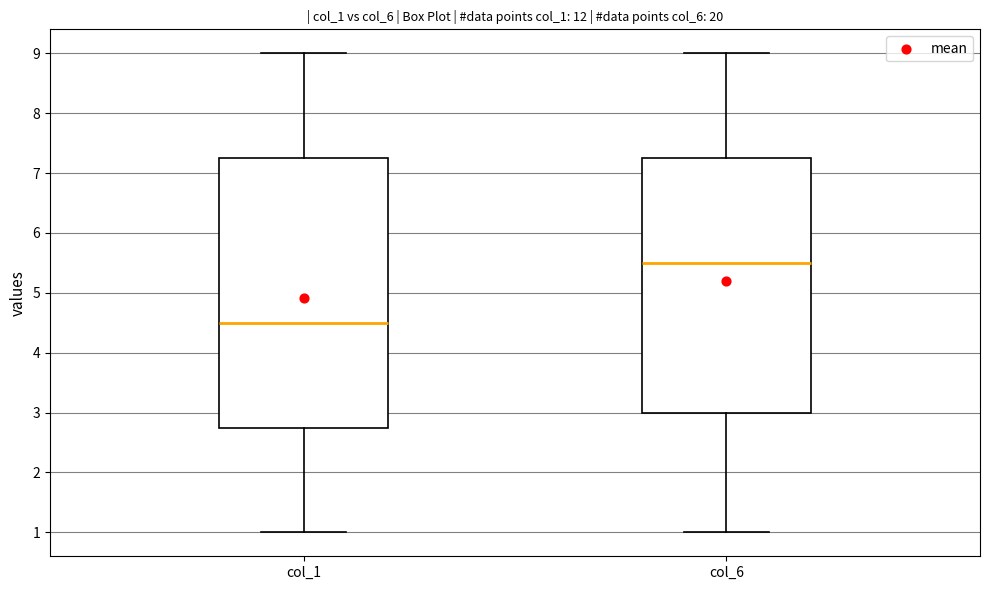

Where is the upper edge of the box for col_6 on the y-axis? The values are not printed on the chart, so give them approximately, as read against the axis.

7.3